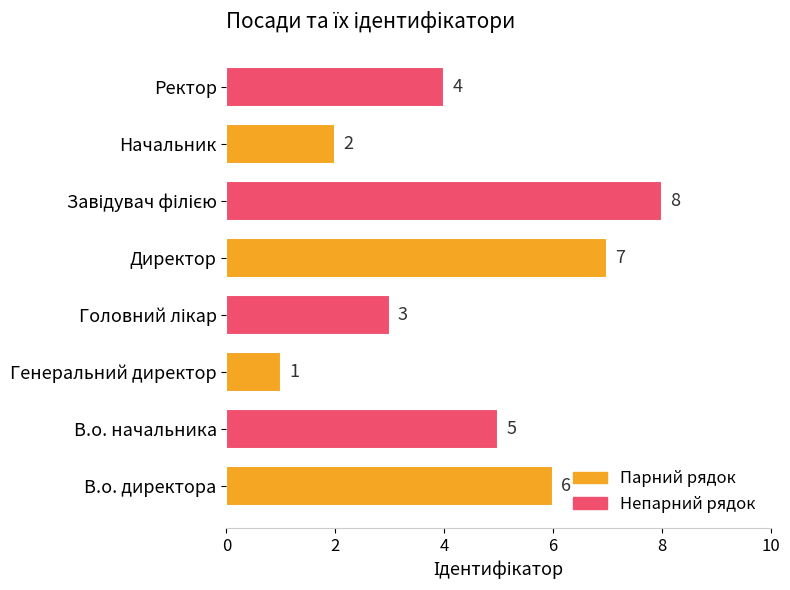

Is it true that the value at В.о. начальника is 7?

False